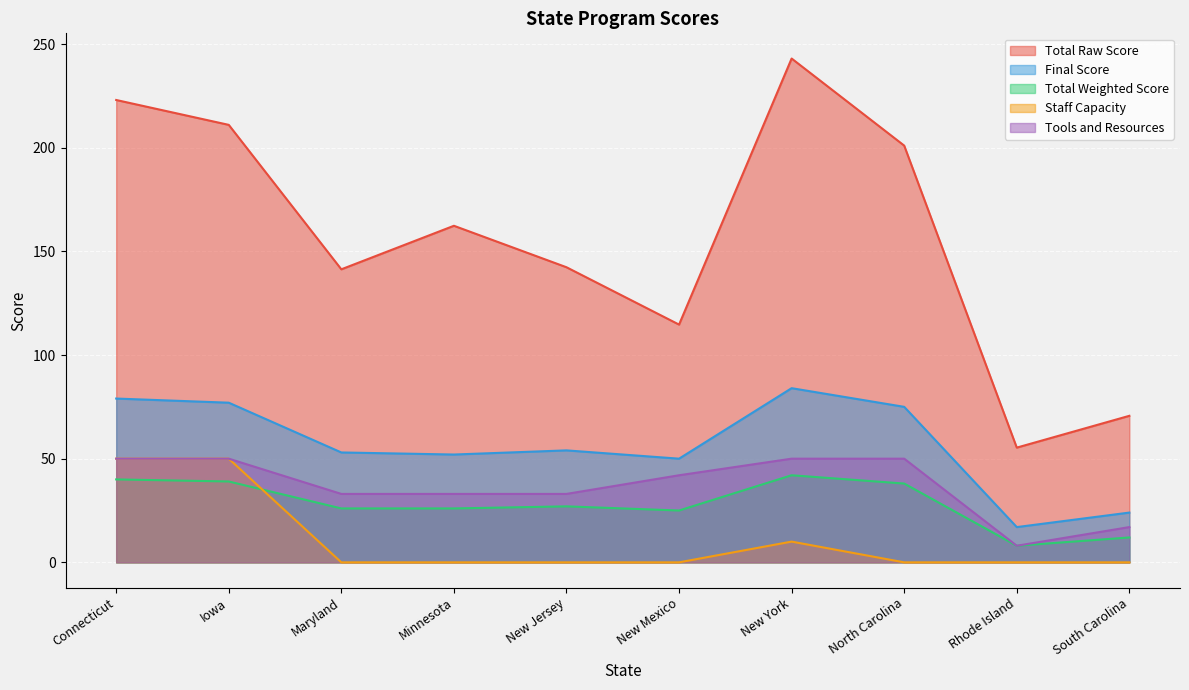

At which label does Total Weighted Score reach its minimum?

Rhode Island